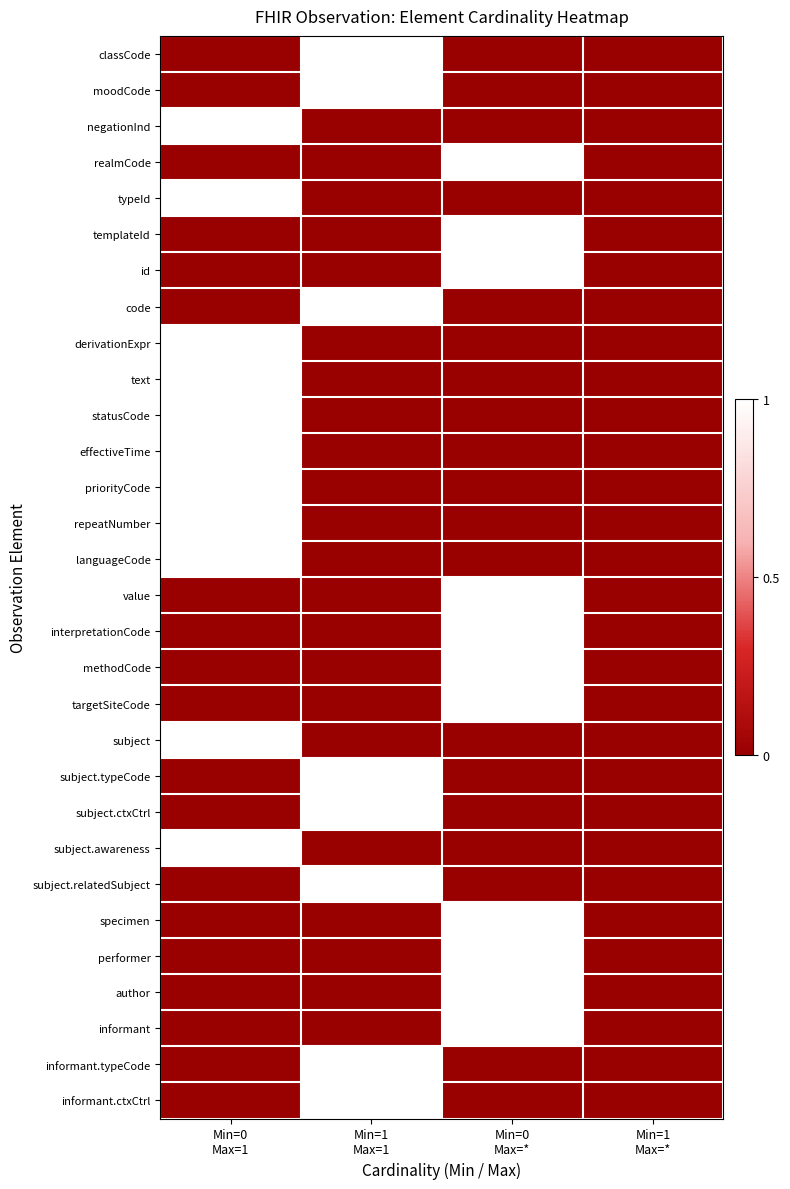

Which has a higher value, Min=0
Max=1 or Min=1
Max=1?

Min=1
Max=1